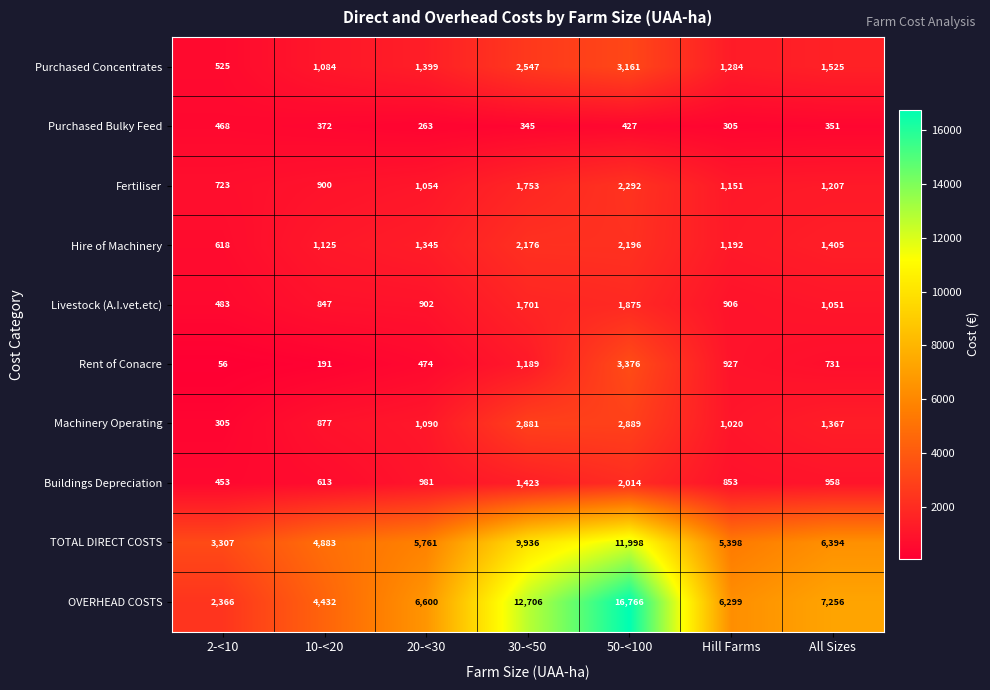

The value of Purchased Bulky Feed at Hill Farms is 518. True or false?

False